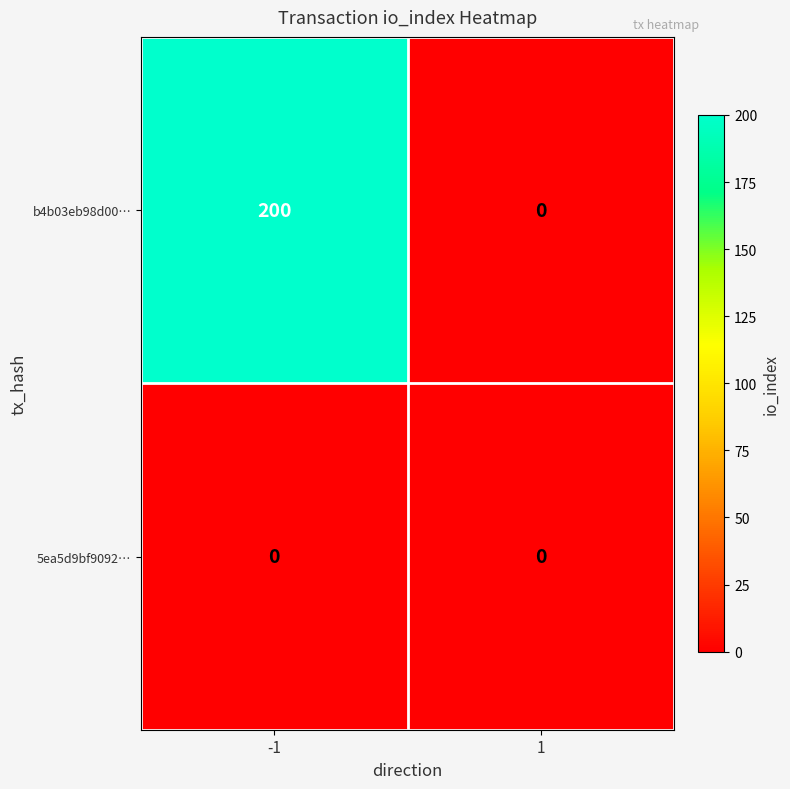

Which series has the largest range (max minus min)?

b4b03eb98d00…